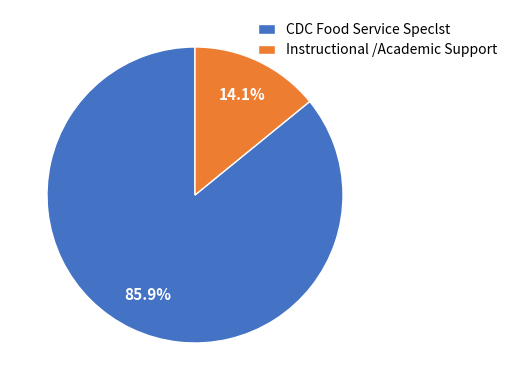

True or false: CDC Food Service Speclst accounts for 86% of the total.

True